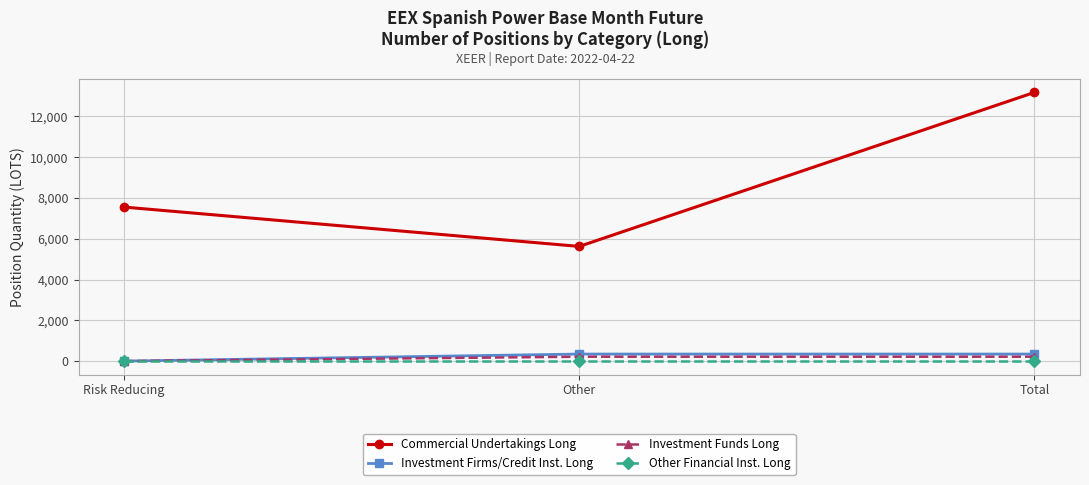

At which category is the sum across all series the highest?

Total